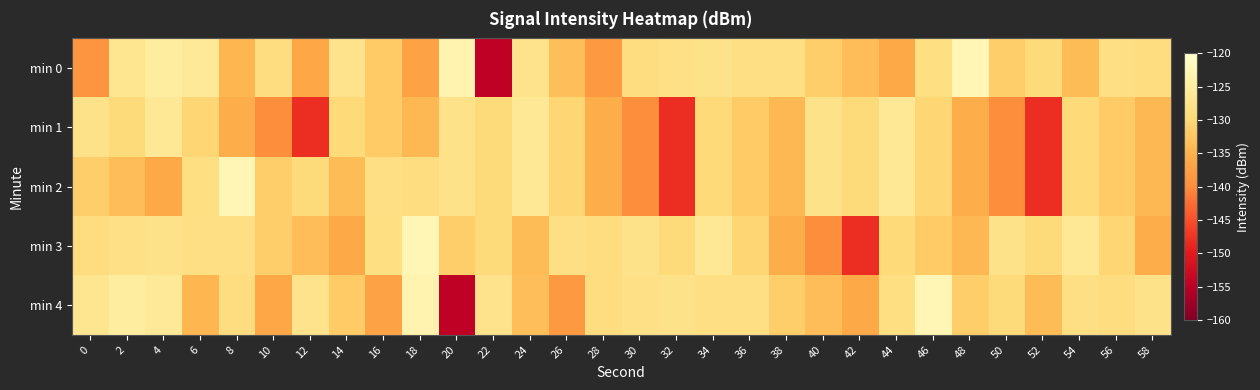

At which category does the chart reach its peak across all series?

48